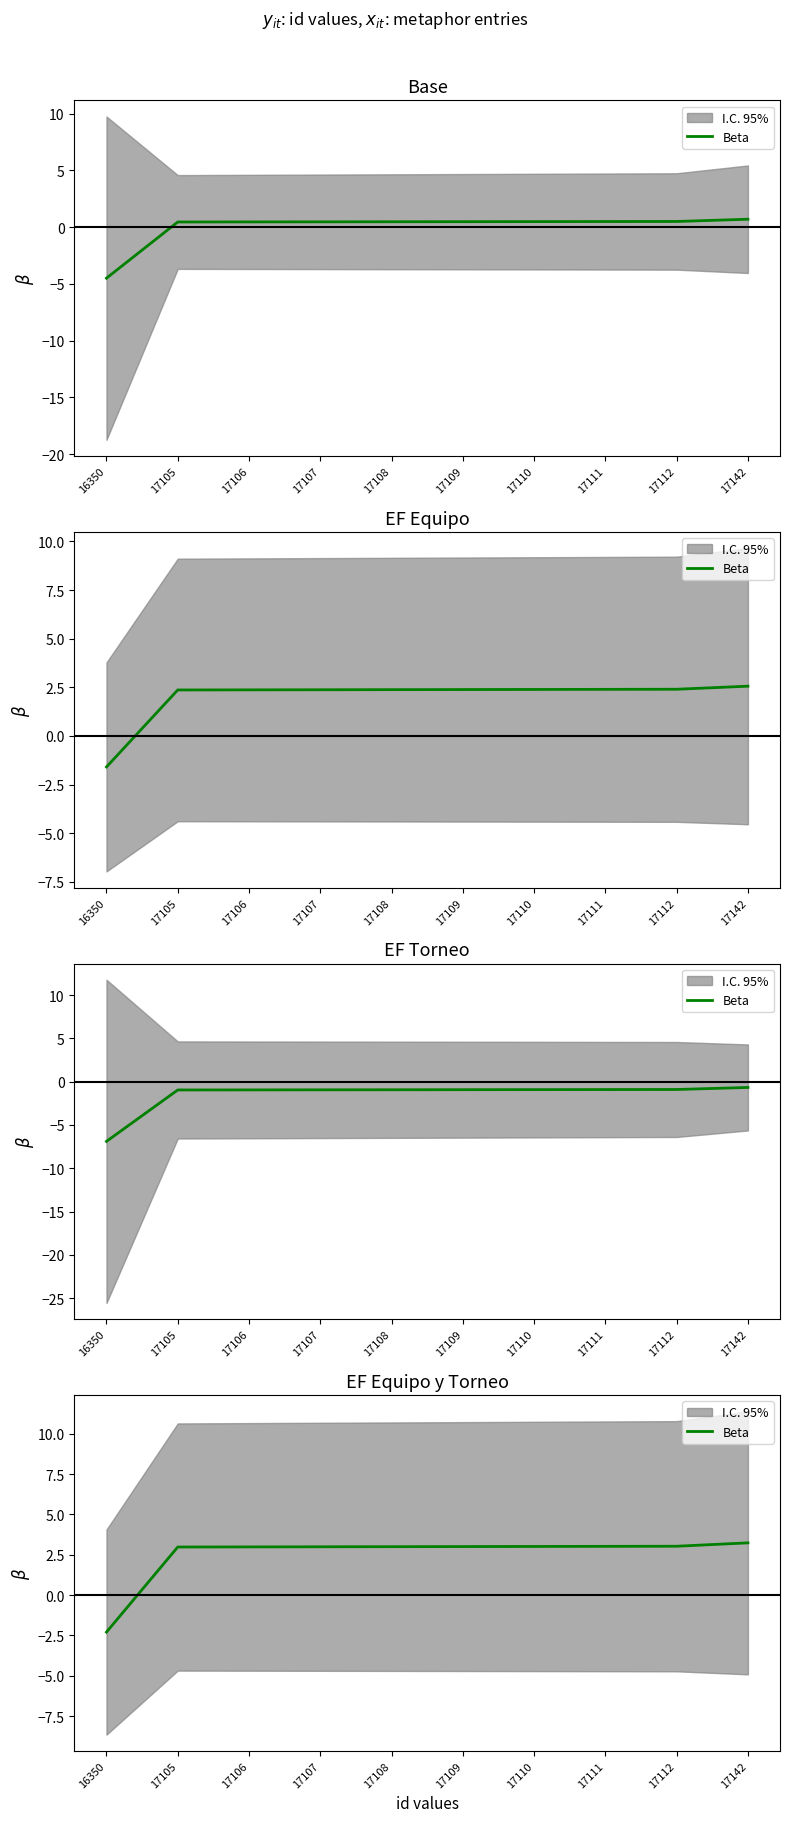

What is the value of the 1st point from the left?

-2.3